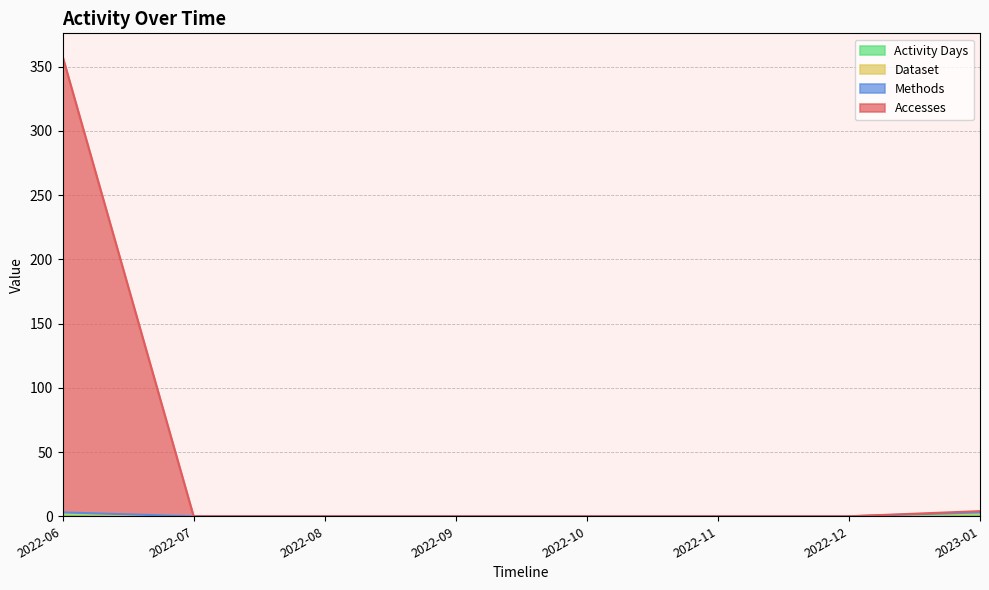

Is the value of Dataset at 2022-06 greater than the value of Accesses at 2022-06?

No